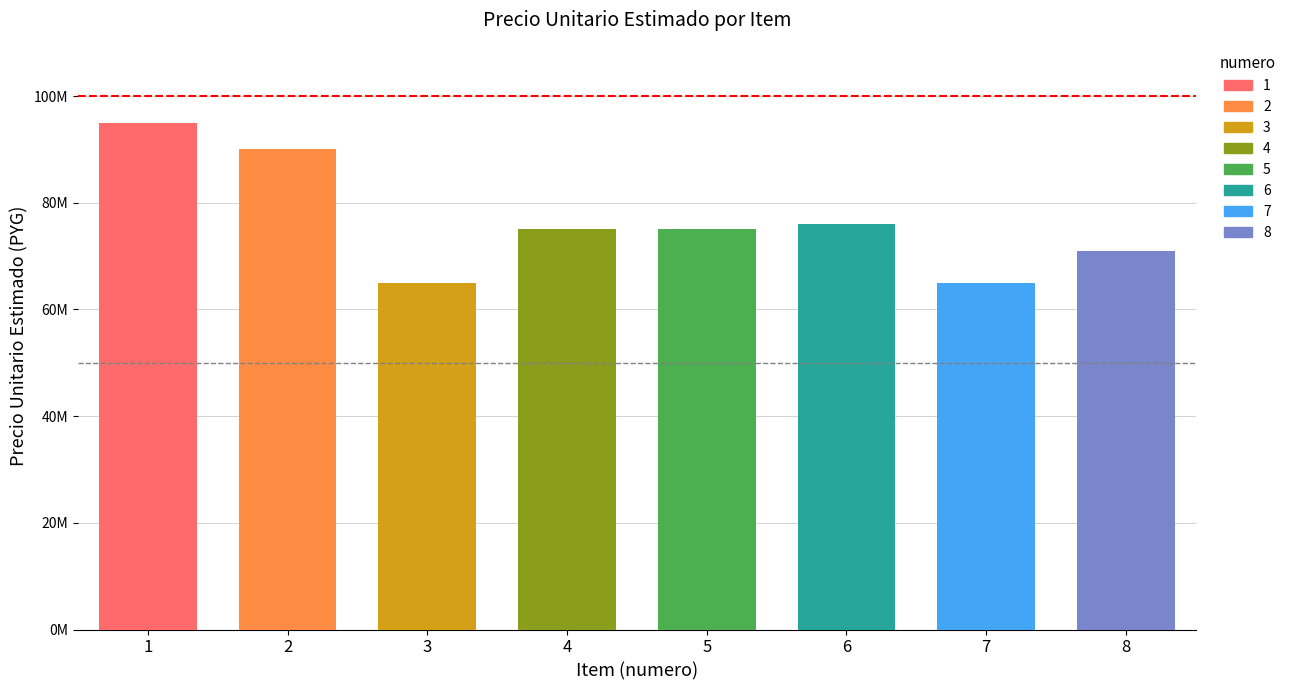

Approximately how many times larger is the value at 2 compared to 8?

1.3